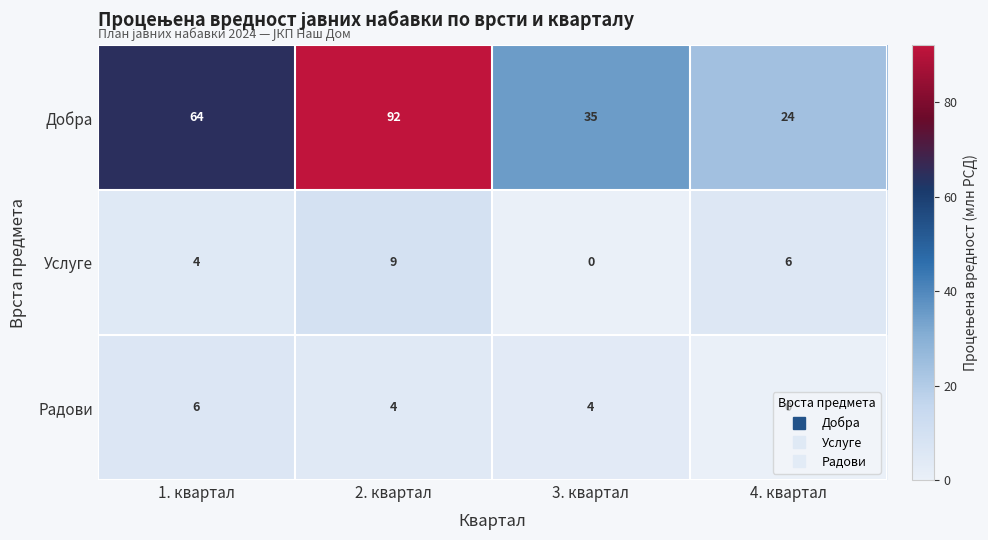

List the labels in order of Услуге value, smallest first.

3. квартал, 1. квартал, 4. квартал, 2. квартал